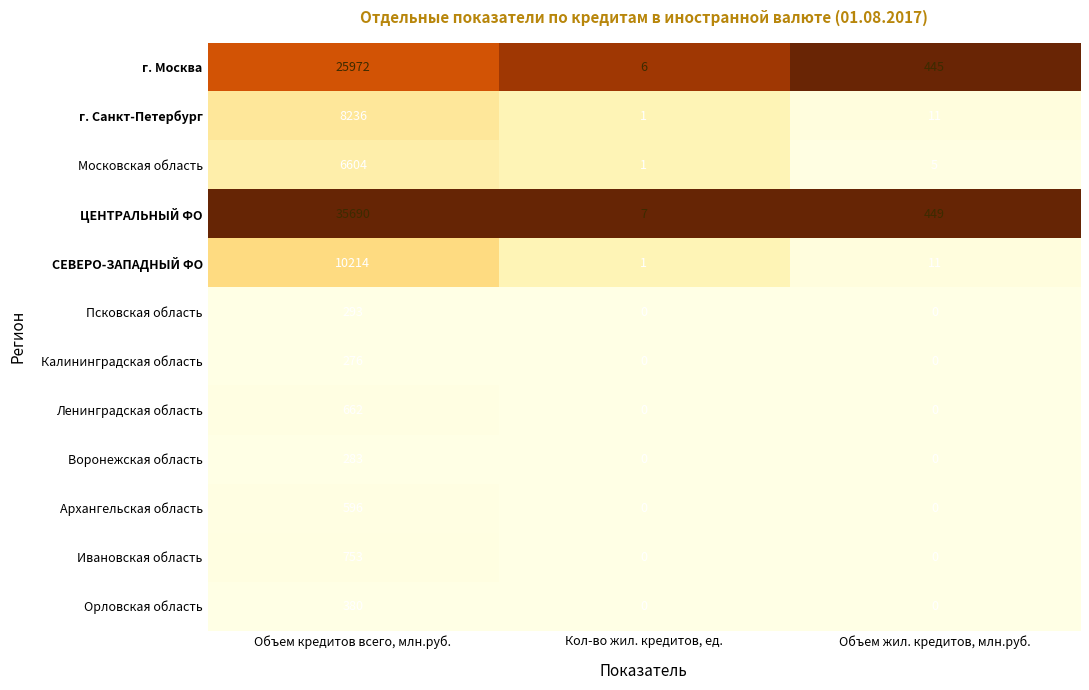

The Ленинградская область series shows 662 at Объем кредитов всего, млн.руб.. True or false?

True